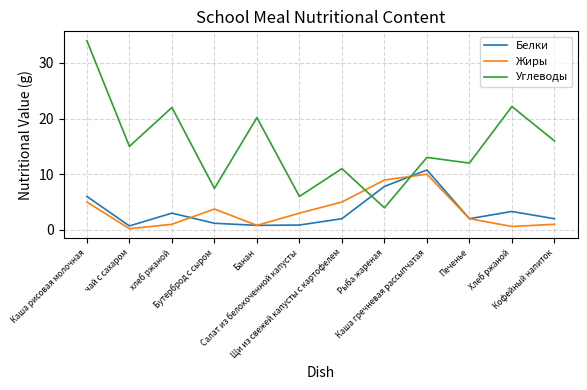

Which series has the largest range (max minus min)?

Углеводы